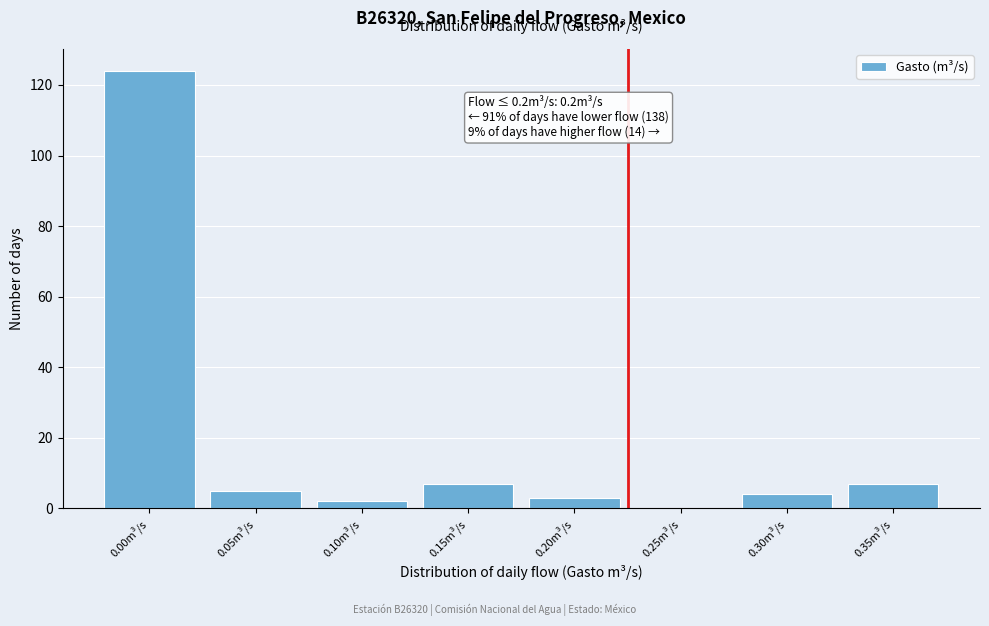

Reading left to right, what are all the values shown in this chart?

0.00m³/s=124	0.05m³/s=5	0.10m³/s=2	0.15m³/s=7	0.20m³/s=3	0.25m³/s=0	0.30m³/s=4	0.35m³/s=7